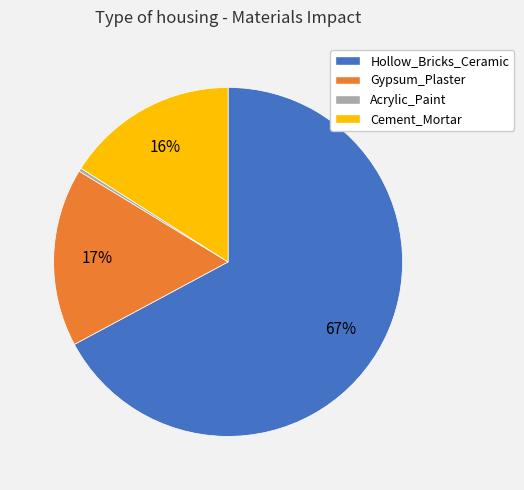

True or false: Cement_Mortar accounts for 16% of the total.

True